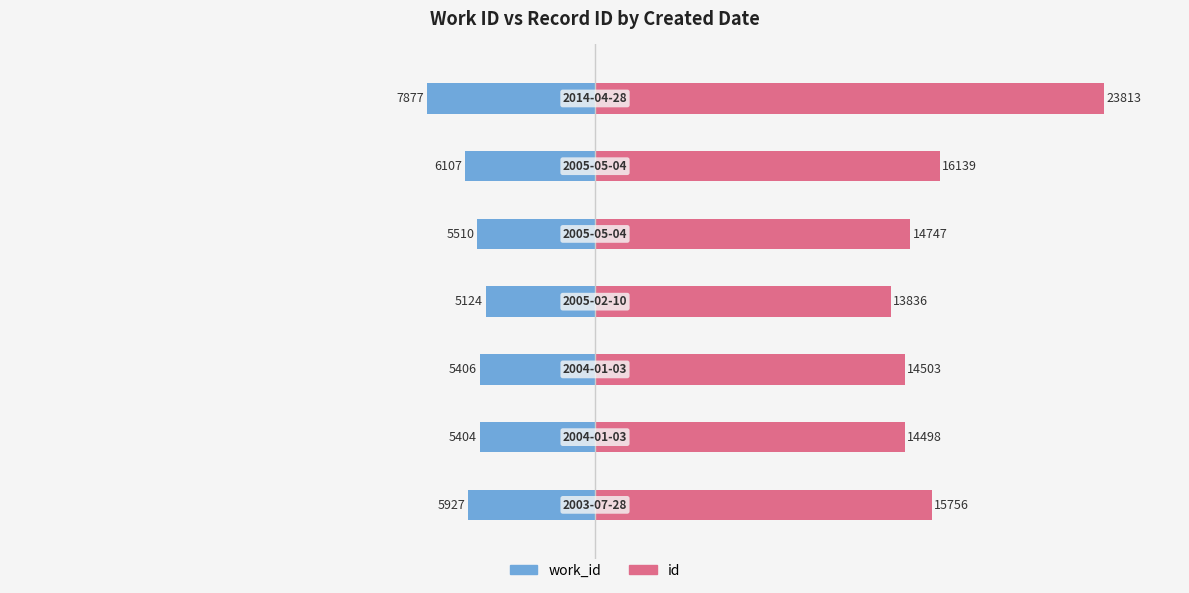

Rank the series by their average value, from lowest to highest.

work_id, id